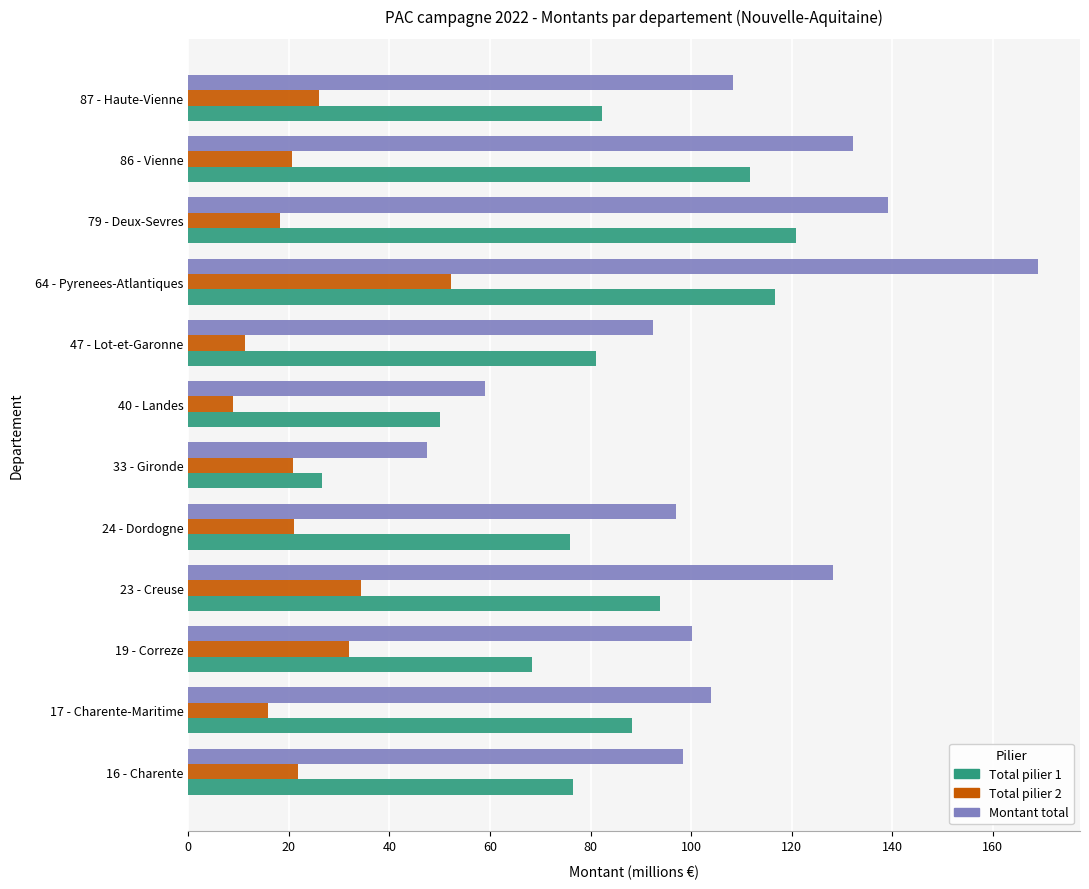

At which label does Montant total reach its peak?

64 - Pyrenees-Atlantiques